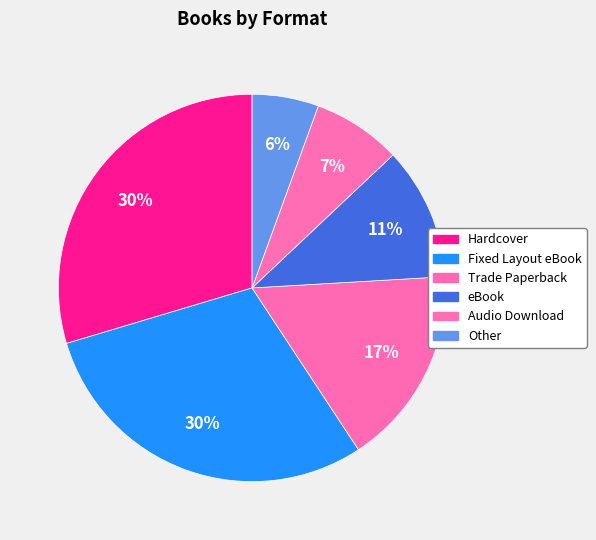

To the nearest percent, what percentage of the pie is Fixed Layout eBook?

30%